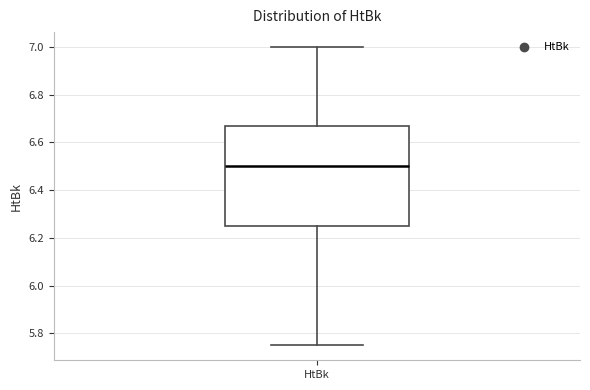

Transcribe this box plot: give where the median line is, the range the box spans, and where the two whiskers end, as read against the y-axis. The values are not printed on the chart, so give them approximately, as read against the axis.

median 6.50, box 6.26 to 6.68, whiskers 5.76 to 7.00